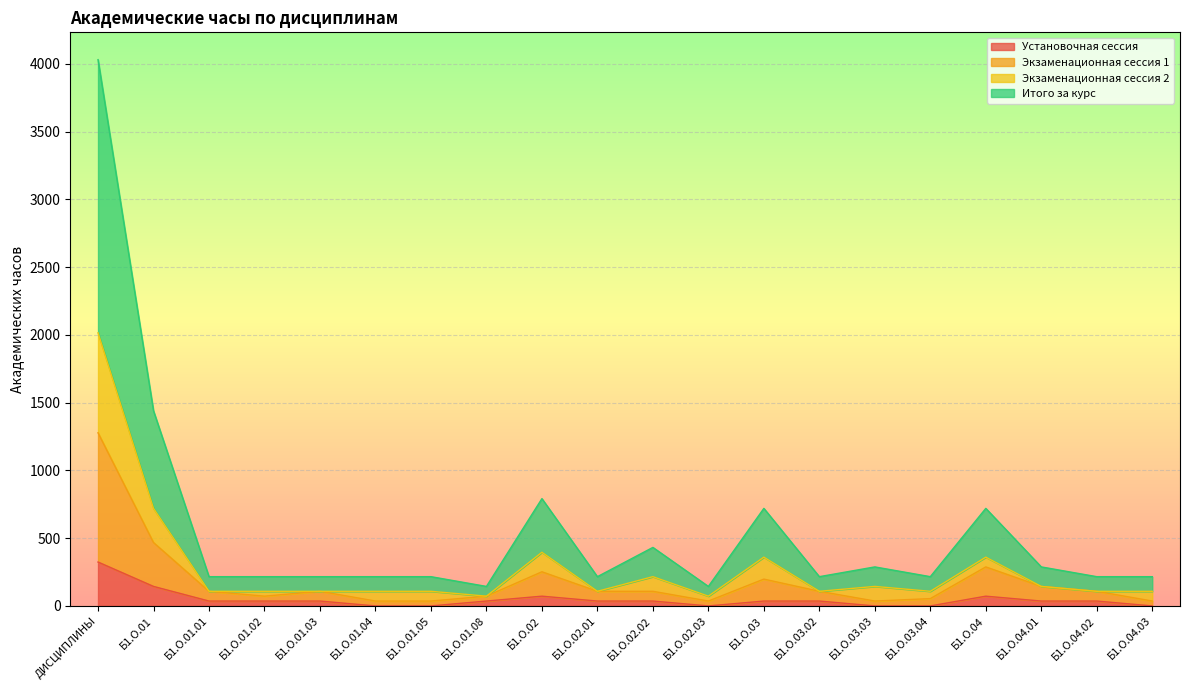

True or false: Экзаменационная сессия 1 and Установочная сессия cross at least once.

False